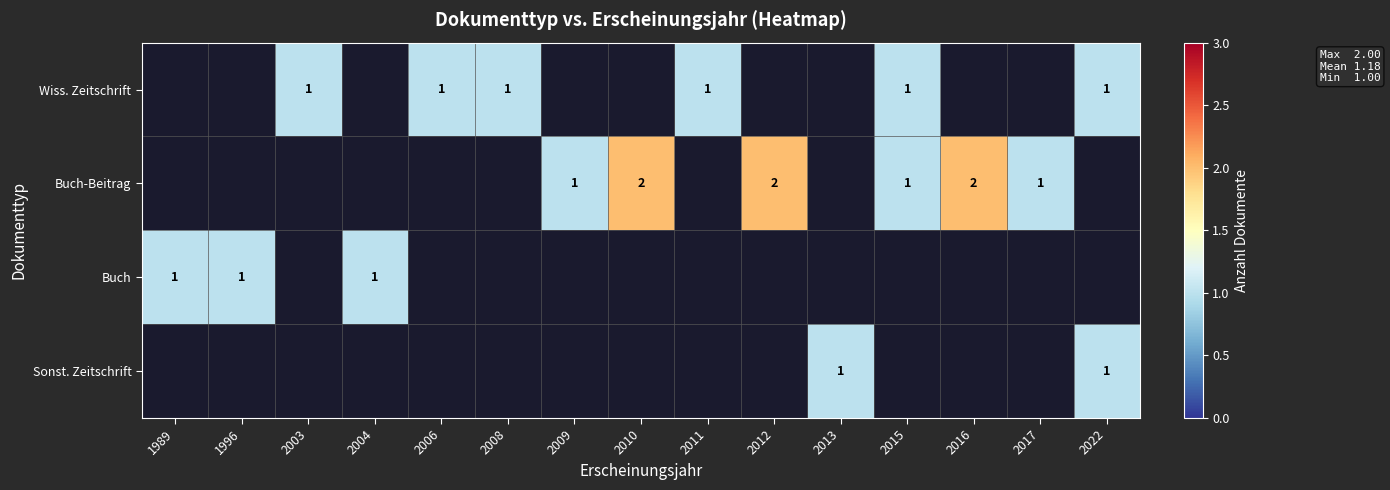

What is the maximum value shown in the chart?

2.0